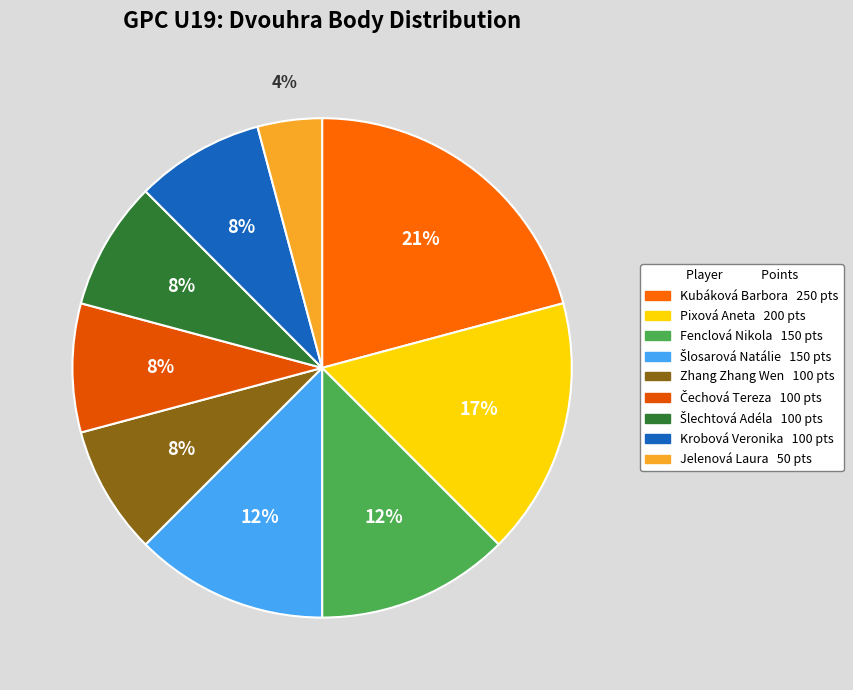

To the nearest percent, what is the difference between the largest and smallest slice percentages?

17%